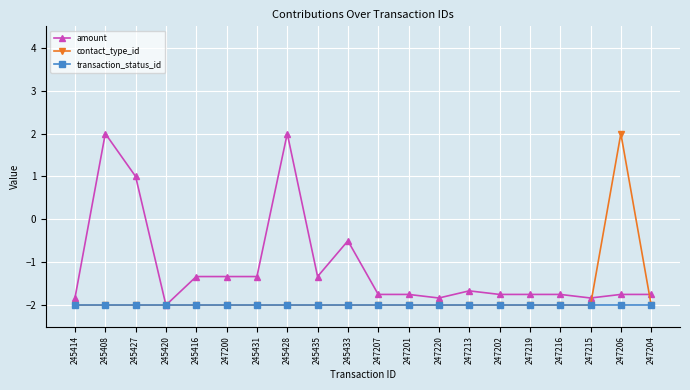

What is the minimum value for contact_type_id?

-2.0